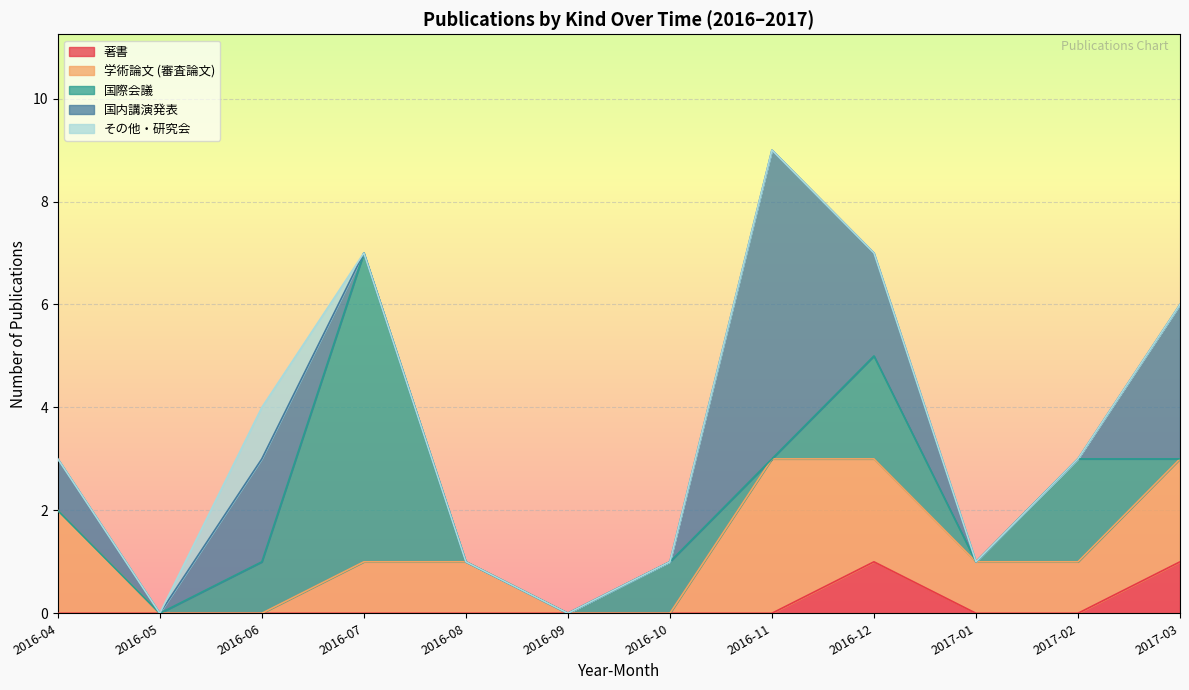

At which category is the sum across all series the highest?

2016-11